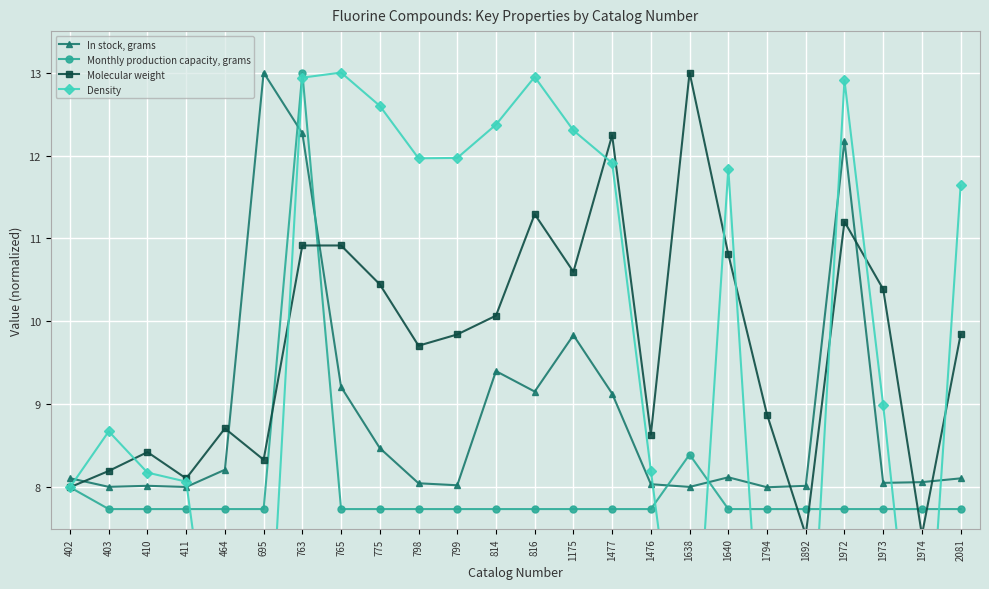

Reading left to right, list all the values displayed in this chart.

In stock, grams: 402=8.1	403=8.0	410=8.0	411=8.0	464=8.2	695=13.0	763=12.3	765=9.2	775=8.5	798=8.0	799=8.0	814=9.4	816=9.2	1175=9.8	1477=9.1	1476=8.0	1638=8.0	1640=8.1	1794=8.0	1892=8.0	1972=12.2	1973=8.1	1974=8.1	2081=8.1
Monthly production capacity, grams: 402=8.0	403=7.7	410=7.7	411=7.7	464=7.7	695=7.7	763=13.0	765=7.7	775=7.7	798=7.7	799=7.7	814=7.7	816=7.7	1175=7.7	1477=7.7	1476=7.7	1638=8.4	1640=7.7	1794=7.7	1892=7.7	1972=7.7	1973=7.7	1974=7.7	2081=7.7
Molecular weight: 402=8.0	403=8.2	410=8.4	411=8.1	464=8.7	695=8.3	763=10.9	765=10.9	775=10.4	798=9.7	799=9.8	814=10.1	816=11.3	1175=10.6	1477=12.2	1476=8.6	1638=13.0	1640=10.8	1794=8.9	1892=7.4	1972=11.2	1973=10.4	1974=7.4	2081=9.8
Density: 402=8.0	403=8.7	410=8.2	411=8.1	464=4.6	695=4.6	763=12.9	765=13.0	775=12.6	798=12.0	799=12.0	814=12.4	816=12.9	1175=12.3	1477=11.9	1476=8.2	1638=4.6	1640=11.8	1794=4.6	1892=4.6	1972=12.9	1973=9.0	1974=4.6	2081=11.6